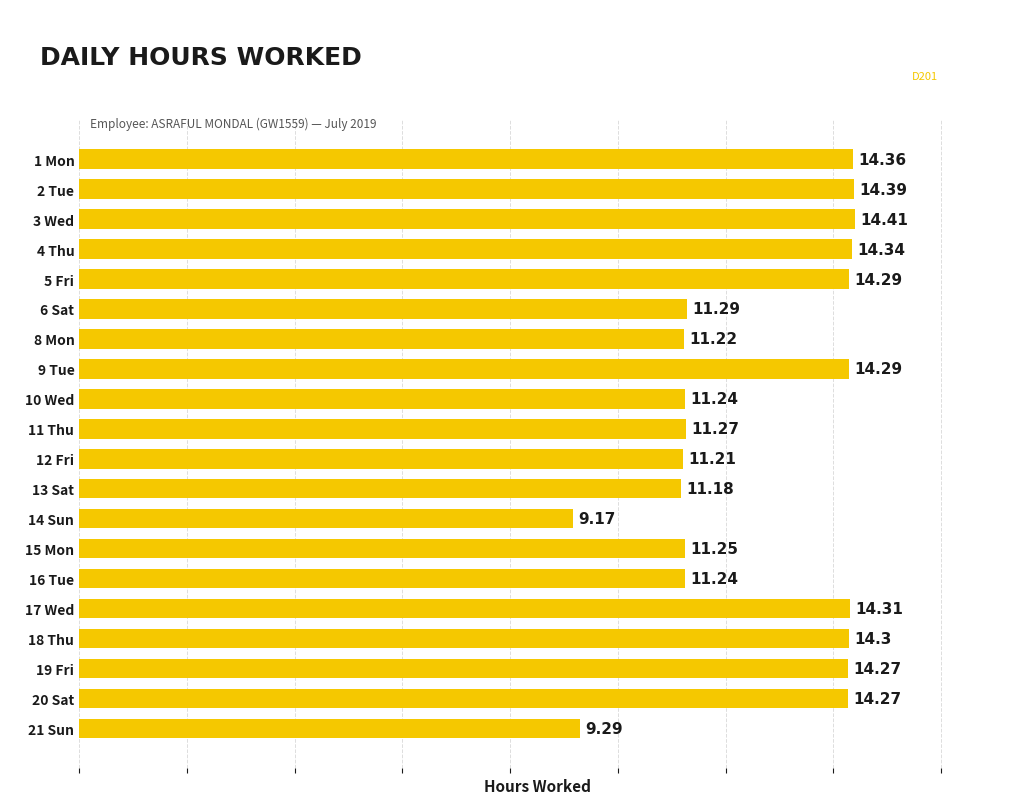

Between 3 Wed and 20 Sat, which is larger?

3 Wed